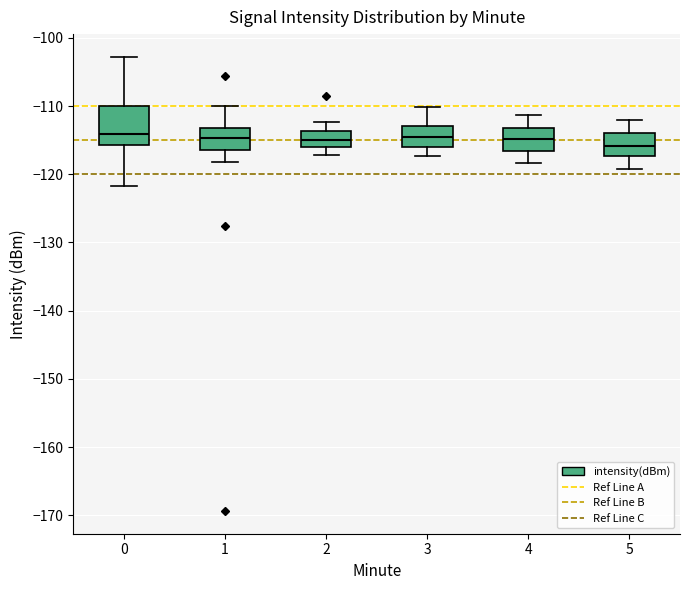

Where does the lower whisker of the box at x = 4 end on the y-axis? The values are not printed on the chart, so give them approximately, as read against the axis.

-118